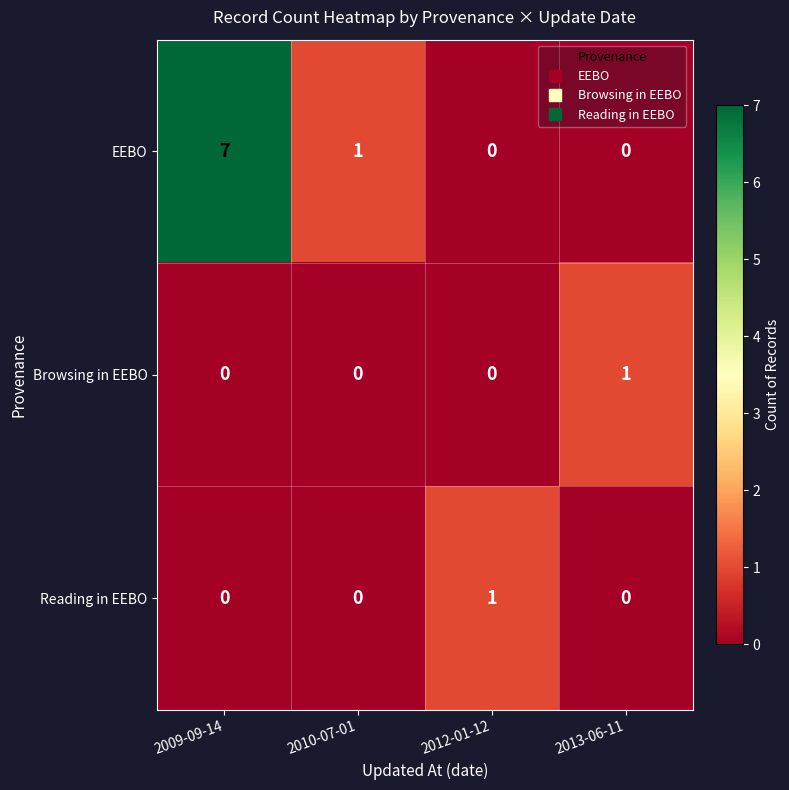

Which series has the widest spread of values?

EEBO